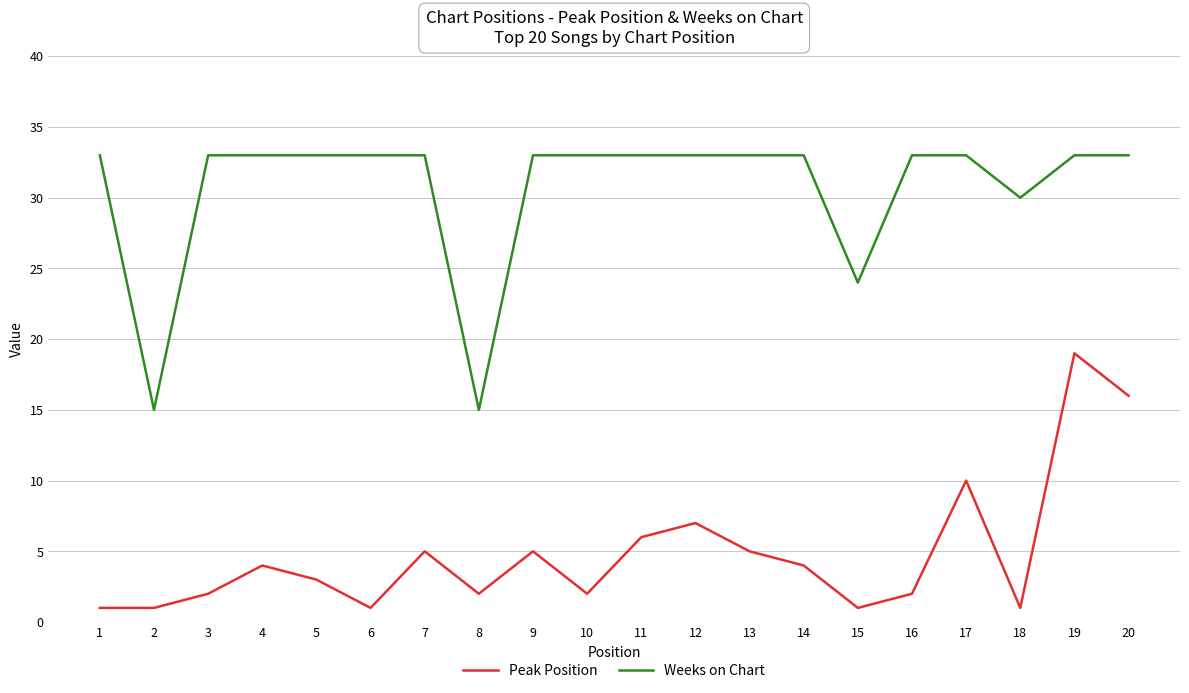

The value of Peak Position at 9 is 2. True or false?

False